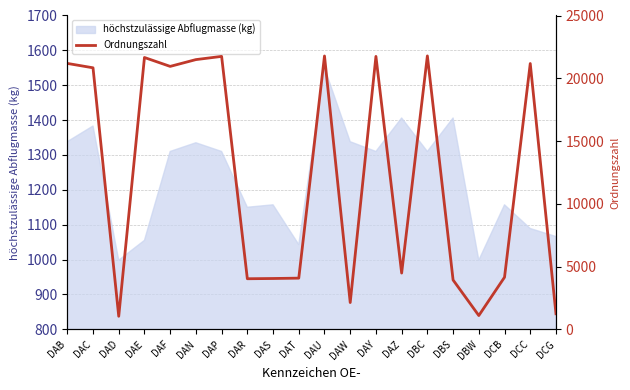

What is the label of the 11th point from the right?

DAT